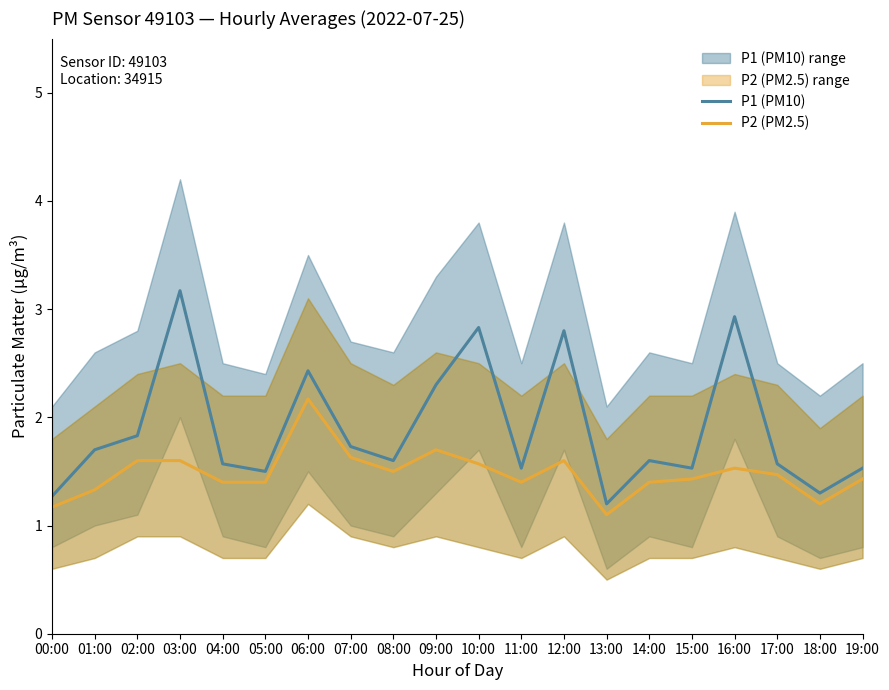

True or false: P1 (PM10) and P2 (PM2.5) intersect in this chart.

False